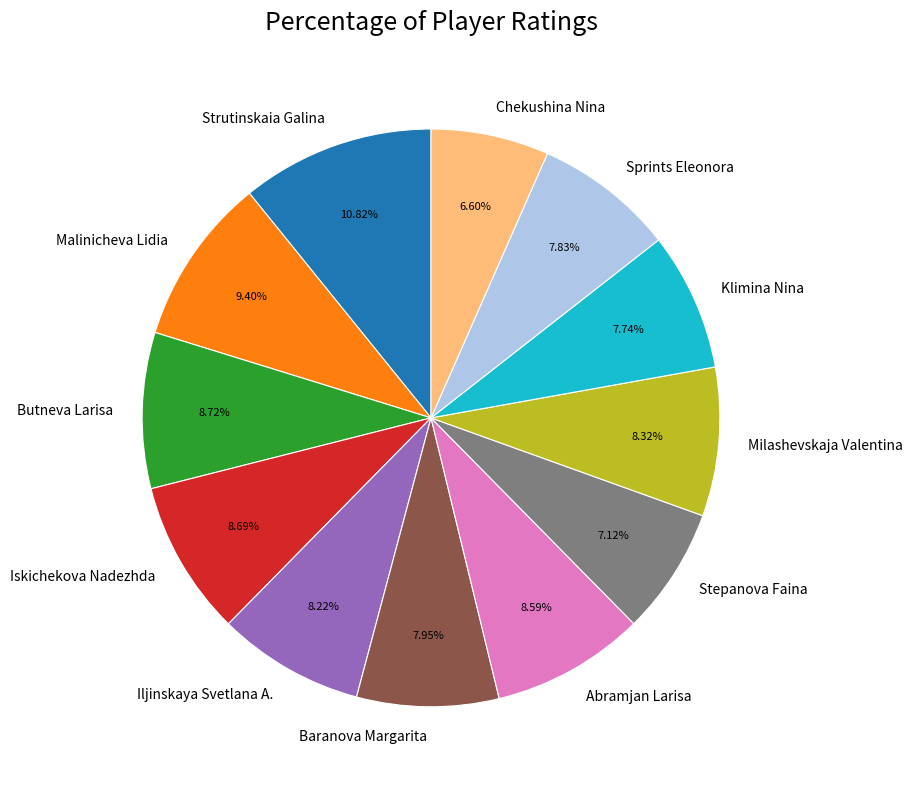

The Strutinskaia Galina slice represents 1% of the pie. True or false?

False